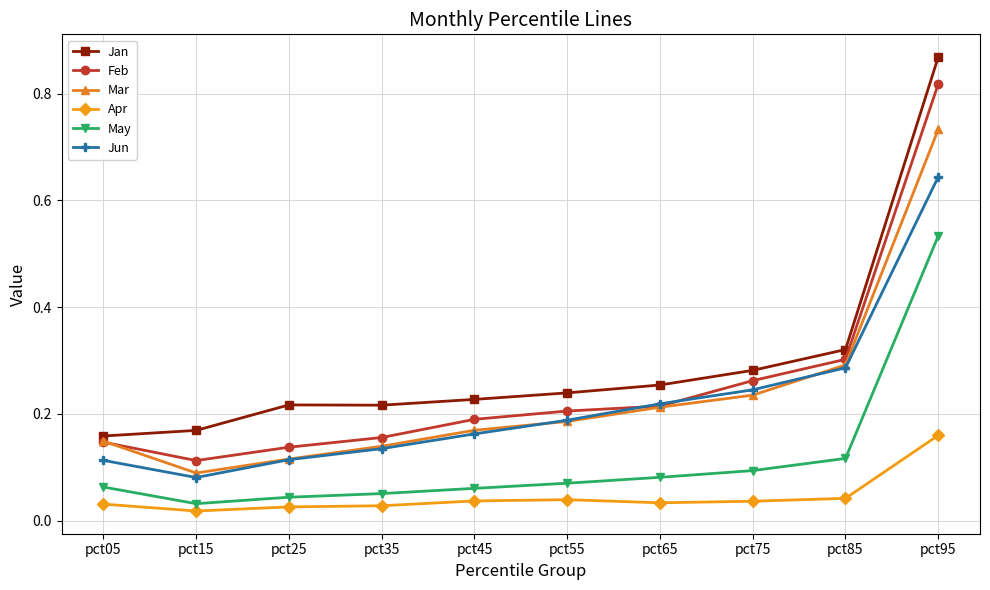

Which category has the highest value in the Feb series?

pct95